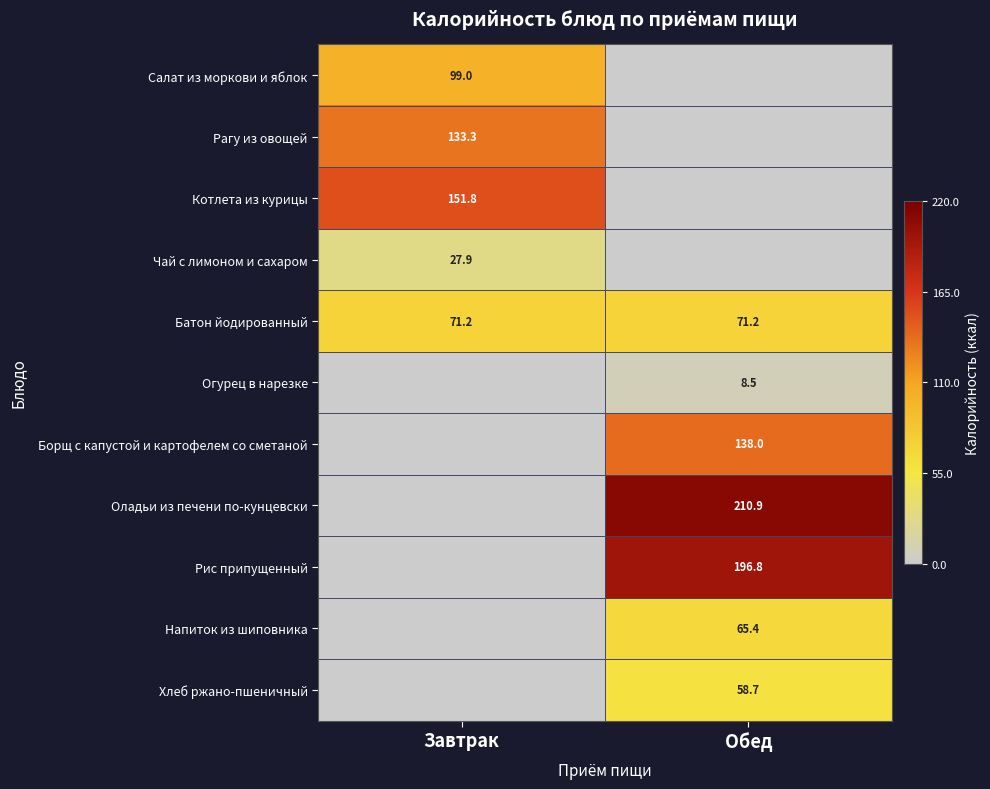

How many categories are shown in the chart?

2